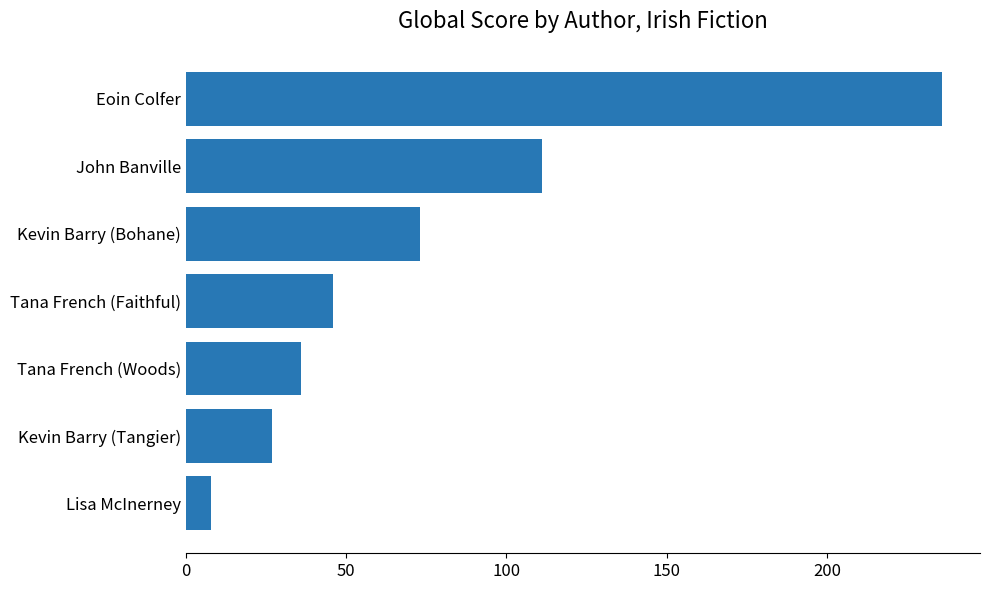

What is the difference between the maximum and second lowest values?

209